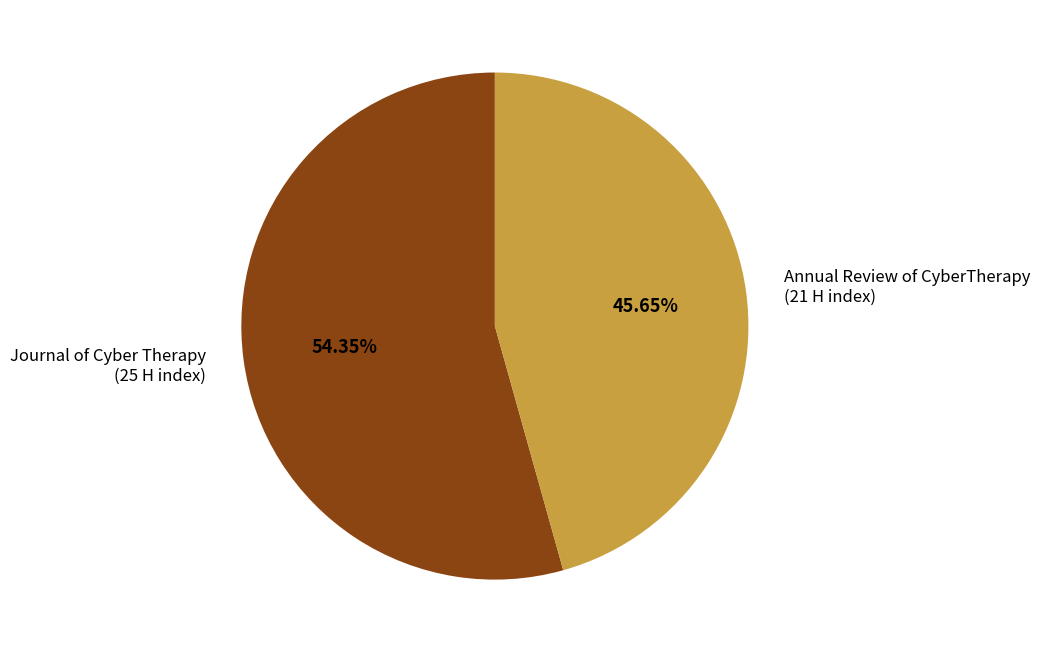

Between Journal of Cyber Therapy (25 H index) and Annual Review of CyberTherapy (21 H index), which is larger?

Journal of Cyber Therapy (25 H index)